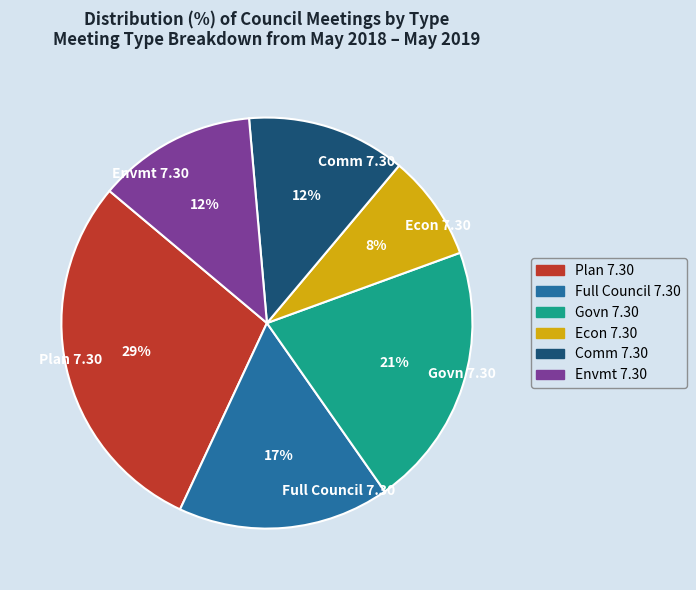

Do Plan 7.30 and Comm 7.30 together represent more than half of the pie?

No